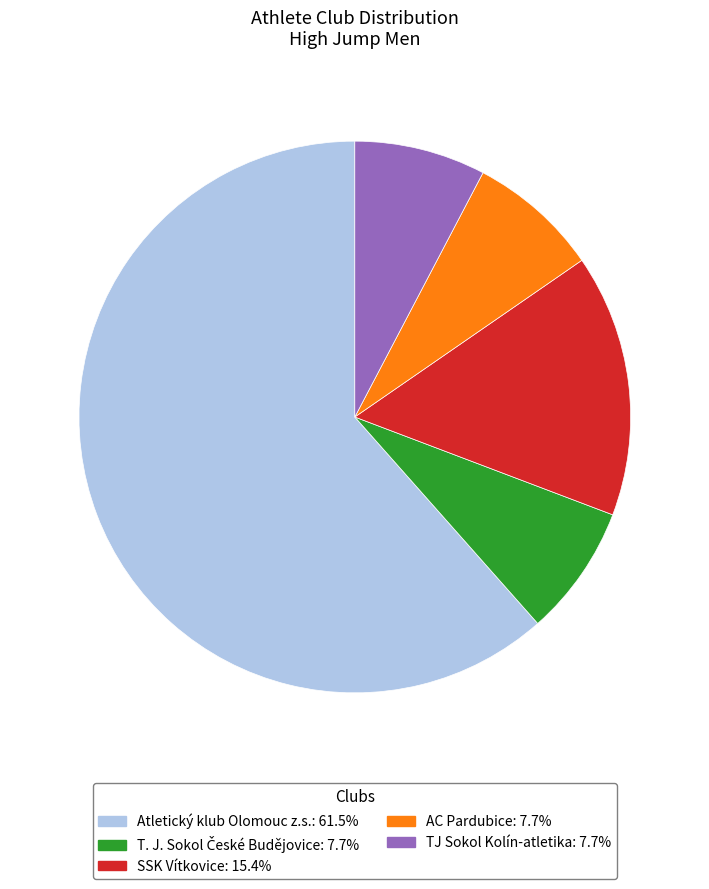

Does any single category account for the majority?

Yes